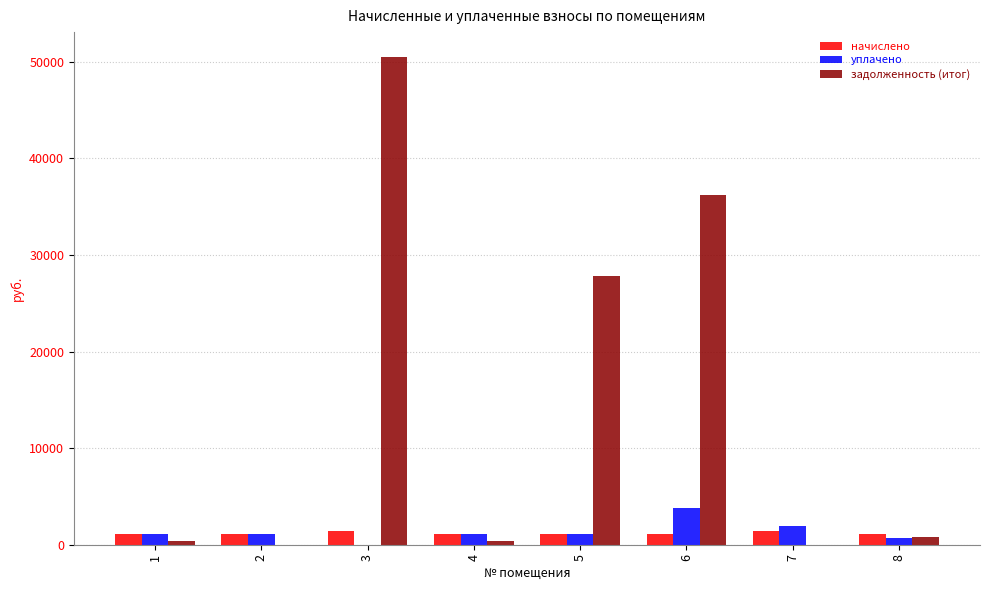

True or false: уплачено has a value of 3794.6 at 6.

True